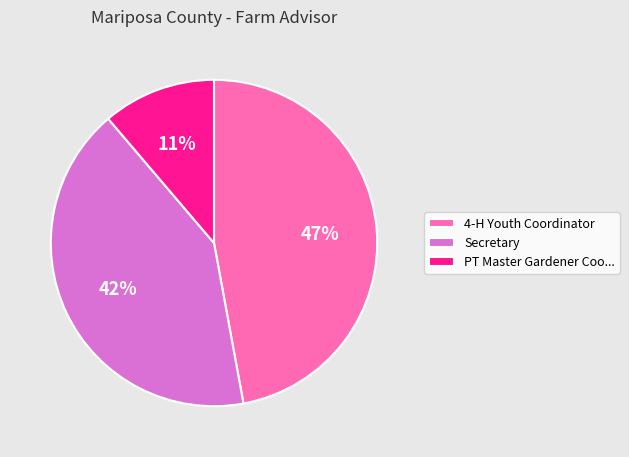

To the nearest percent, what is the difference between the 4-H Youth Coordinator and Secretary slice percentages?

5%